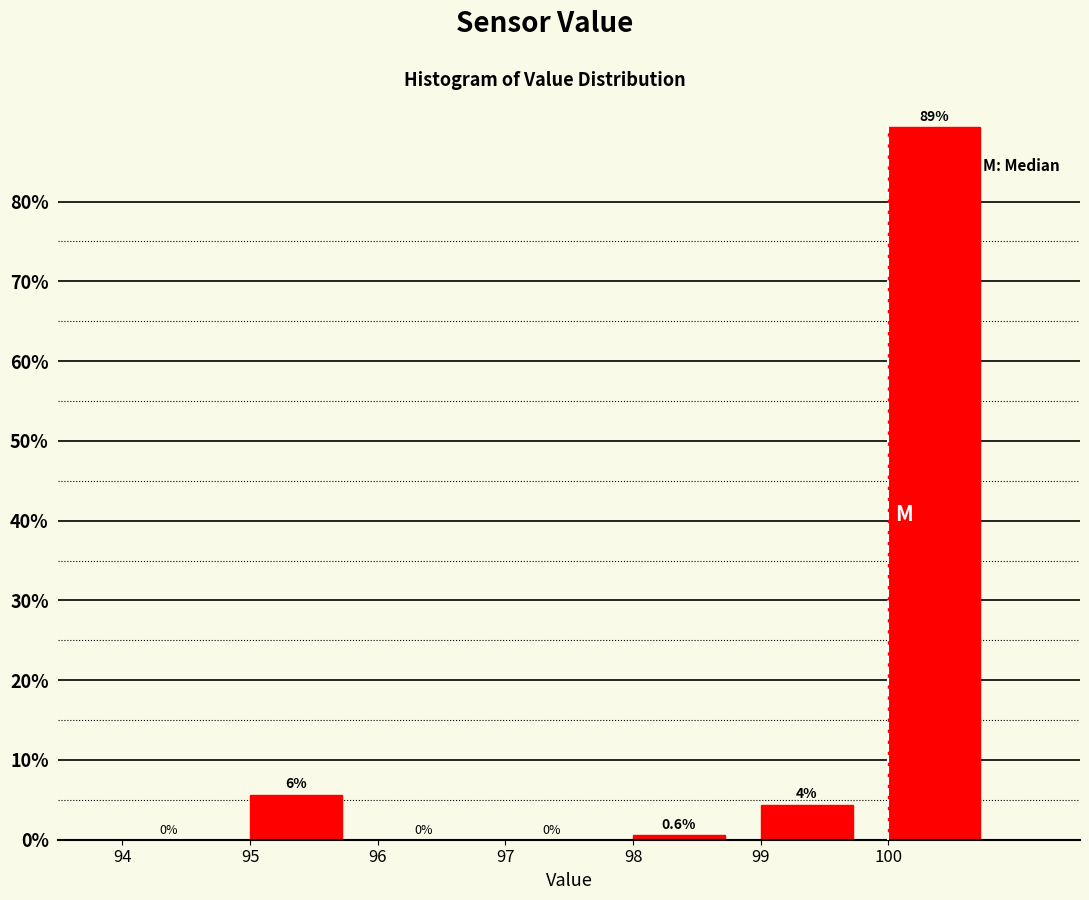

Which range on the x-axis has the tallest bar?

100 to 101